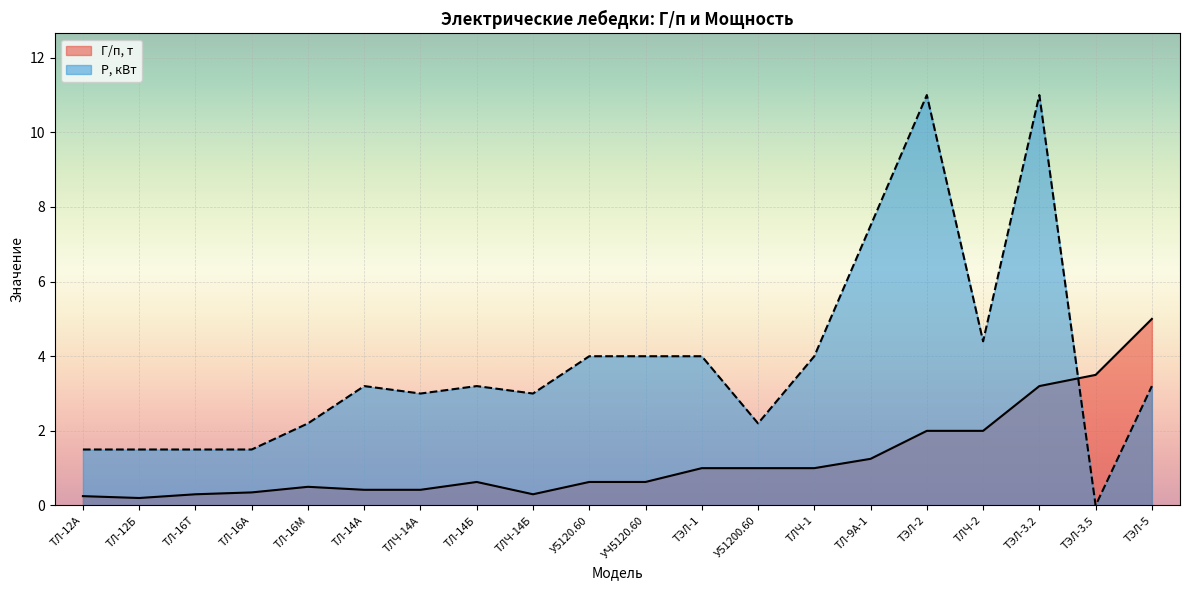

Which has a higher value, ТЭЛ-3.5 or ТЛ-12Б?

ТЭЛ-3.5